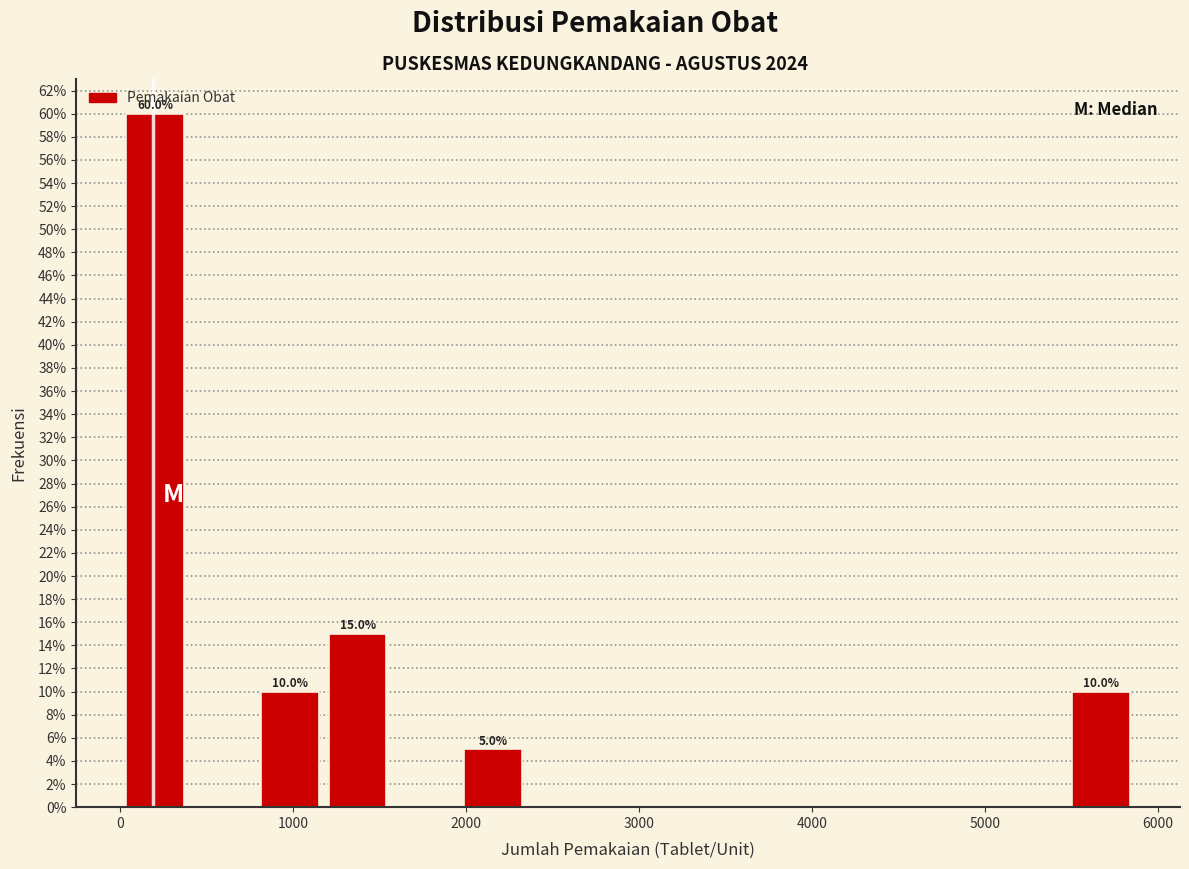

Read against the x-axis, roughly where is the centre of the tallest bar?

200